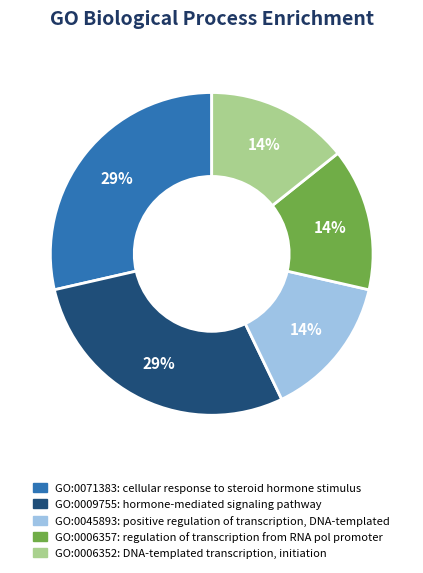

To the nearest percent, what is the combined percentage of GO:0006352 and GO:0009755?

43%